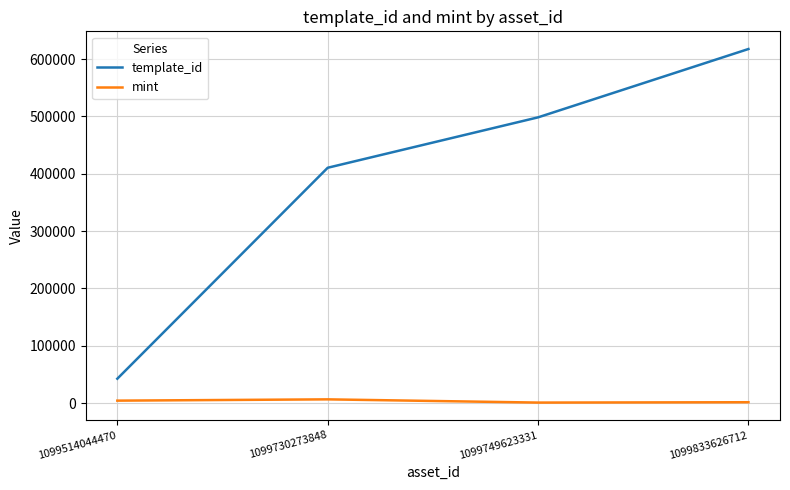

Which series changed the most between 1099514044470 and 1099749623331?

template_id